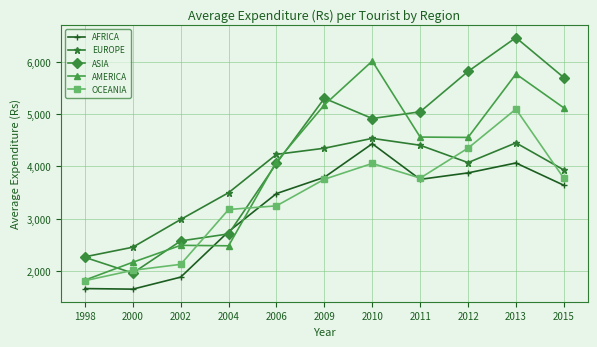

Rank the series by their average value, from highest to lowest.

ASIA, AMERICA, EUROPE, OCEANIA, AFRICA